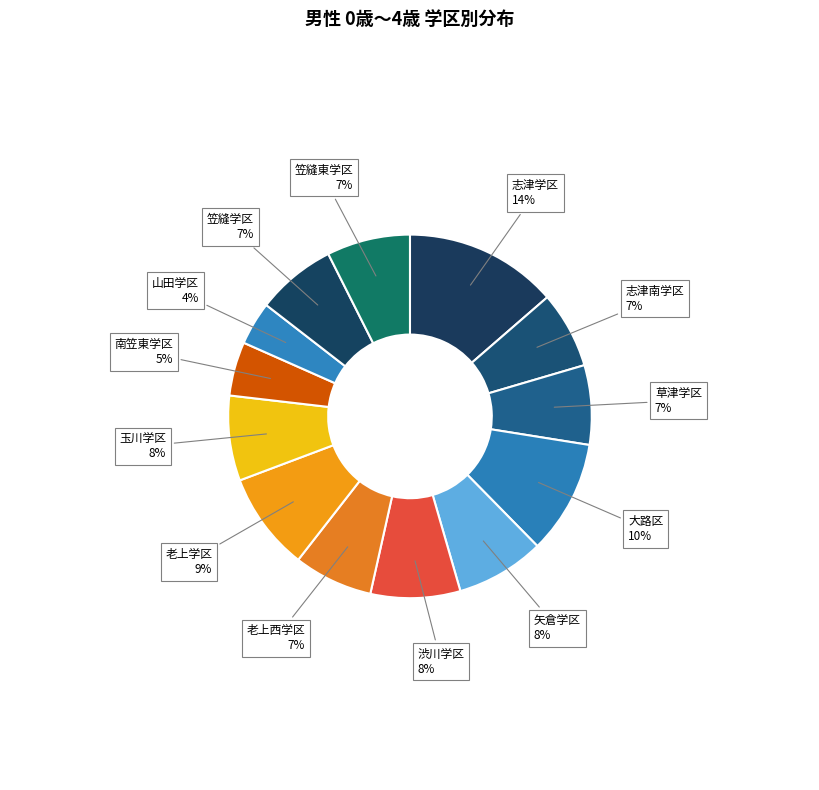

Count the number of slices in the pie.

13